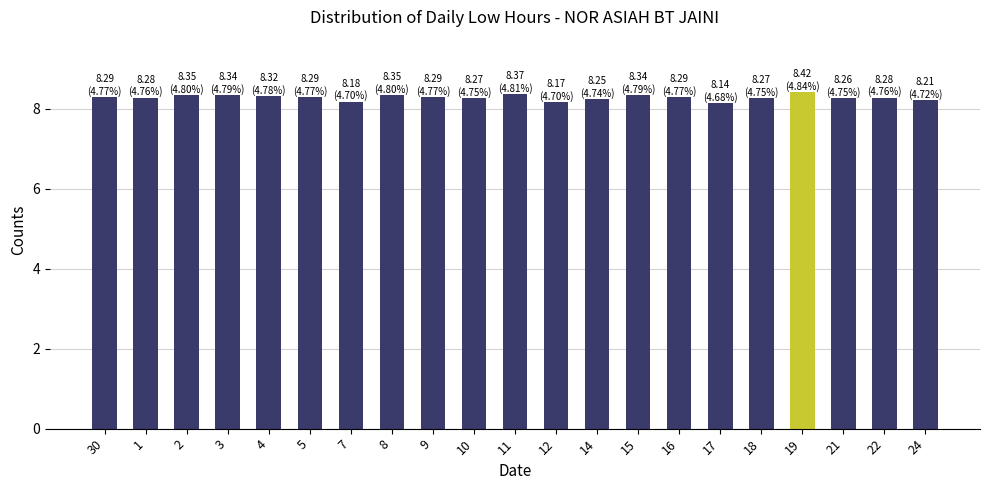

The chart shows a value of 8.3 at 1. True or false?

True